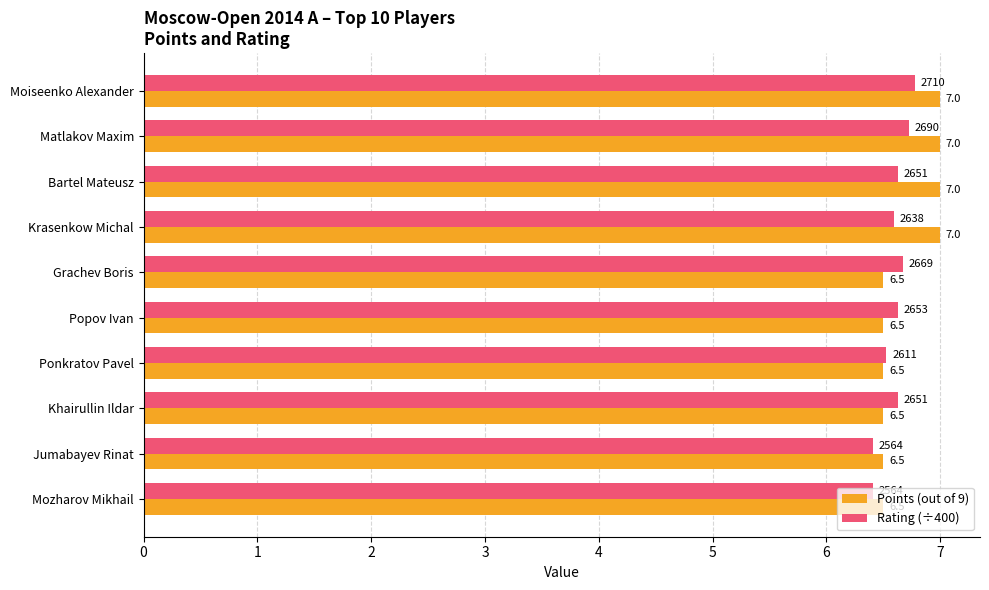

The Points (out of 9) series shows 7.0 at Krasenkow Michal. True or false?

True